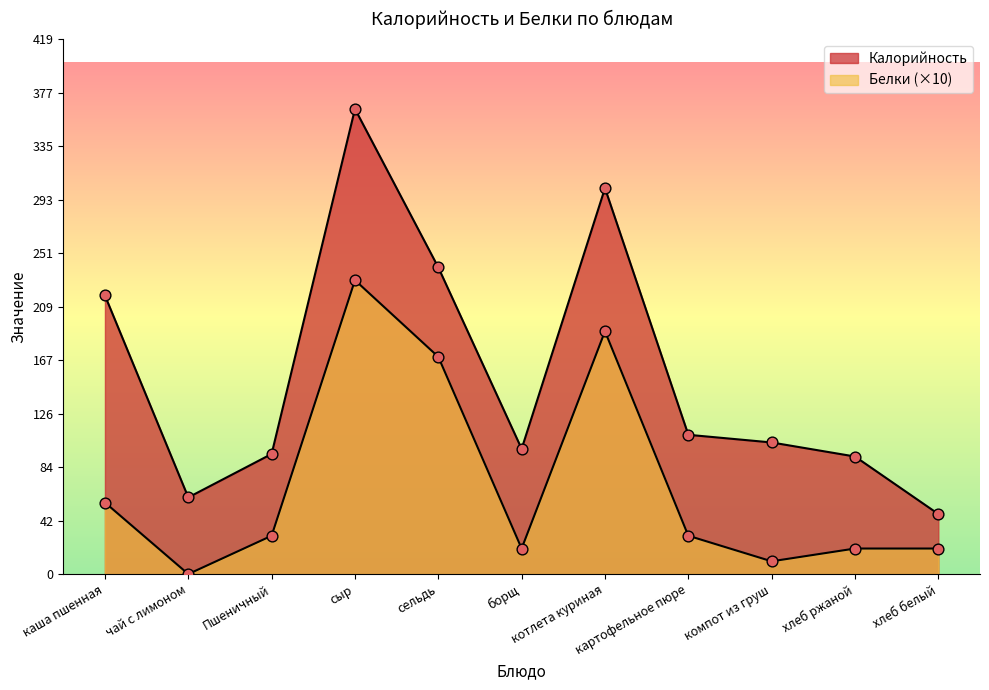

What is the total value across all series at хлеб ржаной?

112